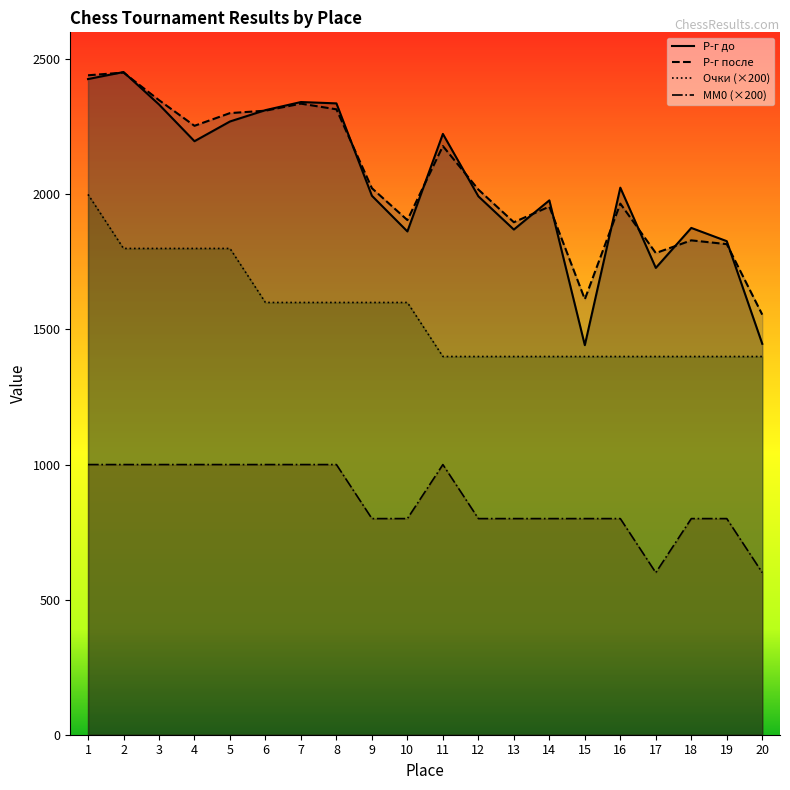

Where does the Р-г до series first go above 2025?

1